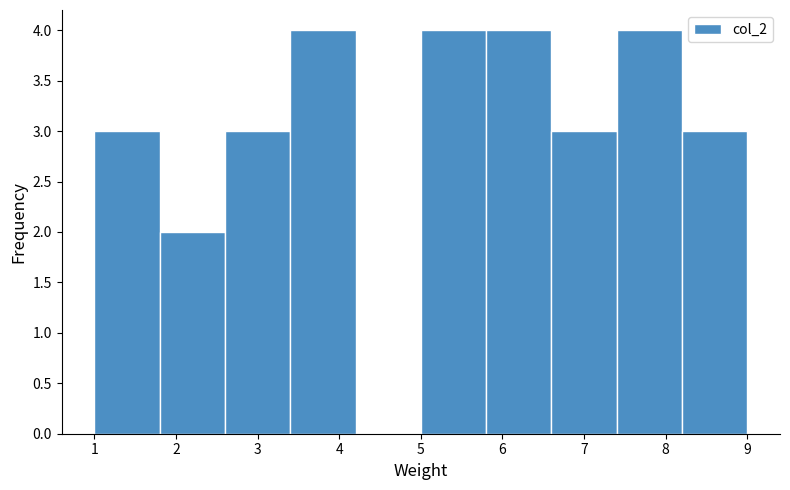

Reading left to right, list every bar in this chart as the range it spans on the x-axis followed by its height. The values are not printed on the chart, so give them approximately, as read against the axis.

1.0 to 1.8: 3
1.8 to 2.6: 2
2.6 to 3.4: 3
3.4 to 4.2: 4
4.2 to 5.0: 0
5.0 to 5.8: 4
5.8 to 6.6: 4
6.6 to 7.4: 3
7.4 to 8.2: 4
8.2 to 9.0: 3